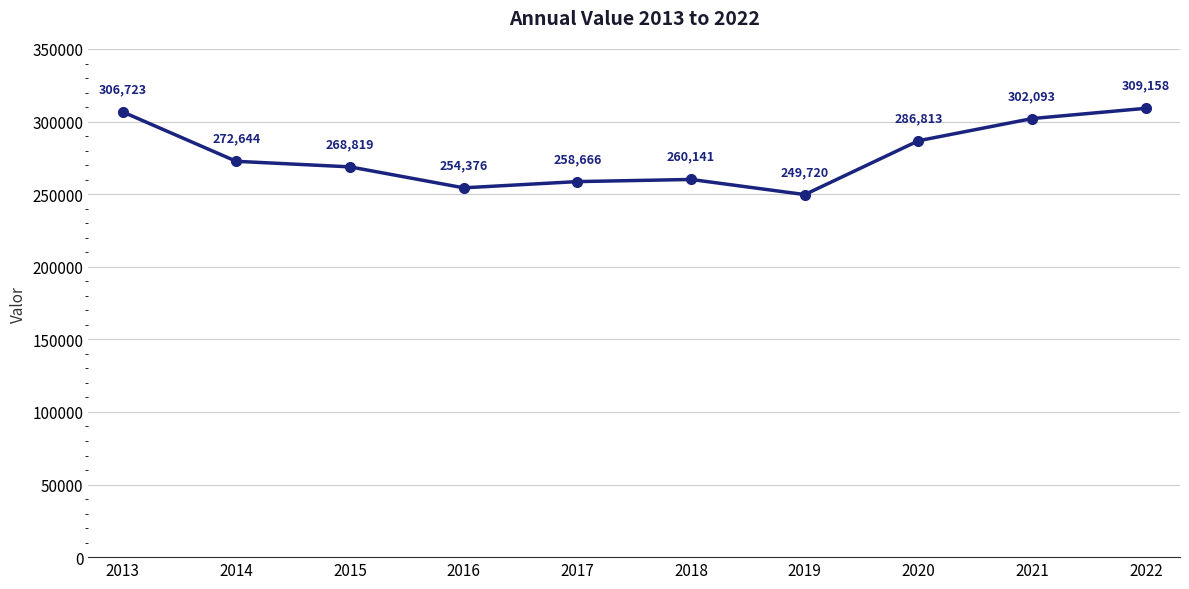

How many points are lower than both their immediate neighbors (excluding endpoints)?

2